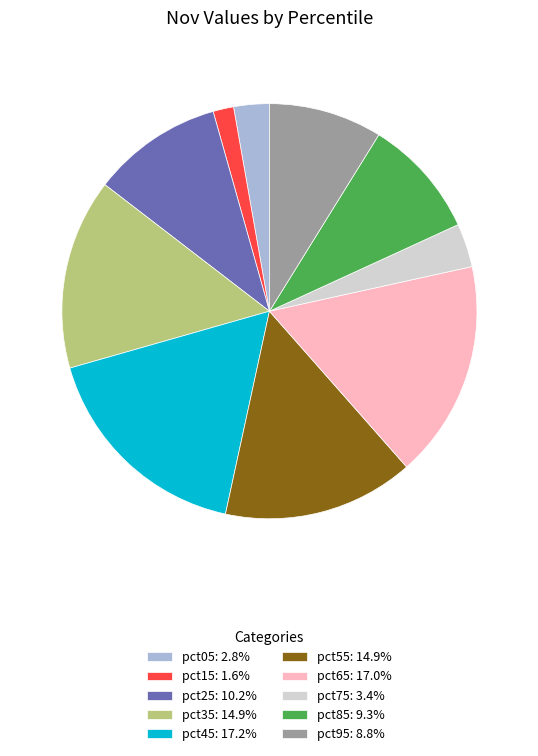

Is the sum of pct35: 14.9% and pct95: 8.8% greater than half?

No